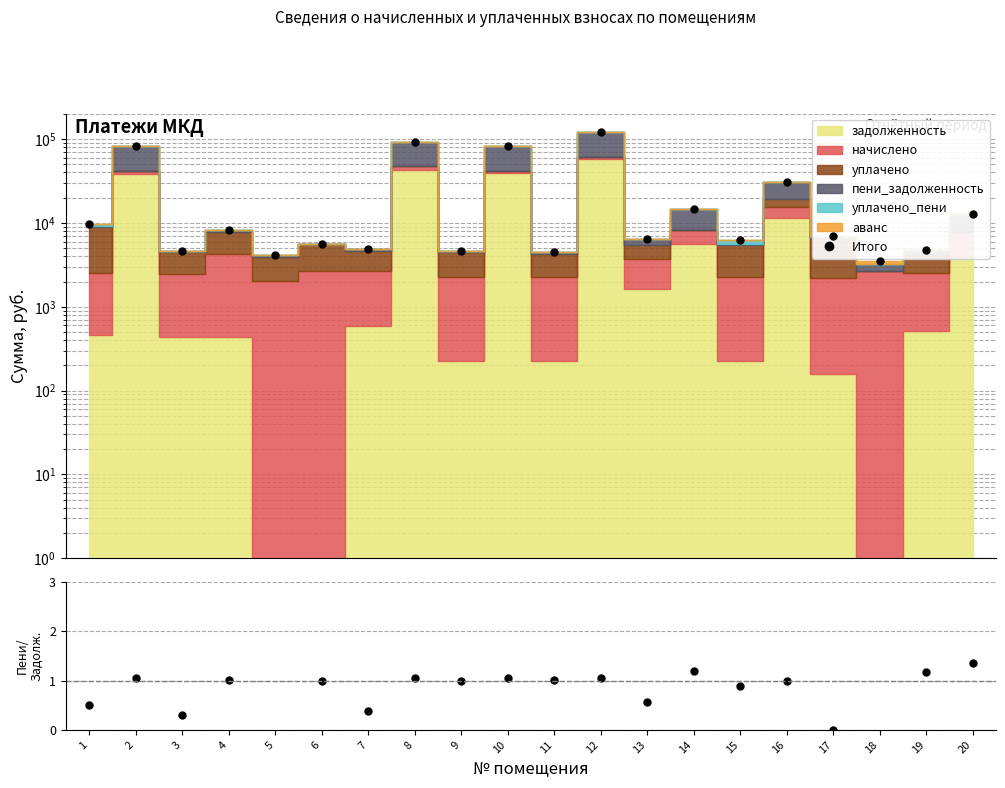

Where does the пени_задолж / задолж series first go above 1?

2